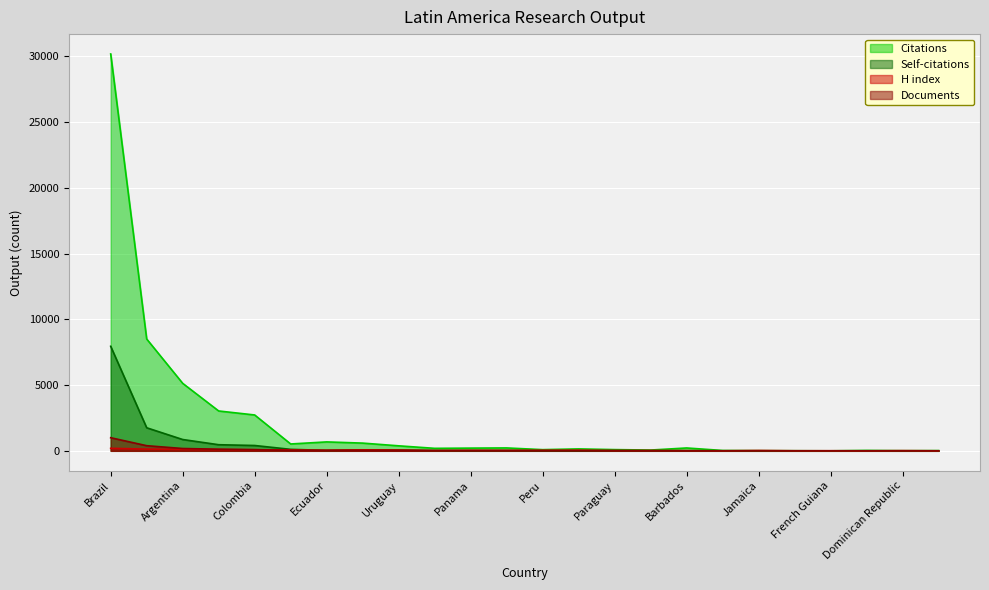

At which category does Citations reach its first local valley?

Cuba